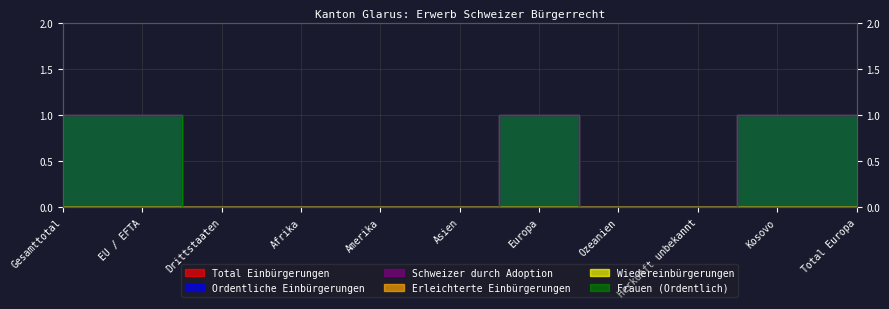

What position from the left is EU / EFTA?

2